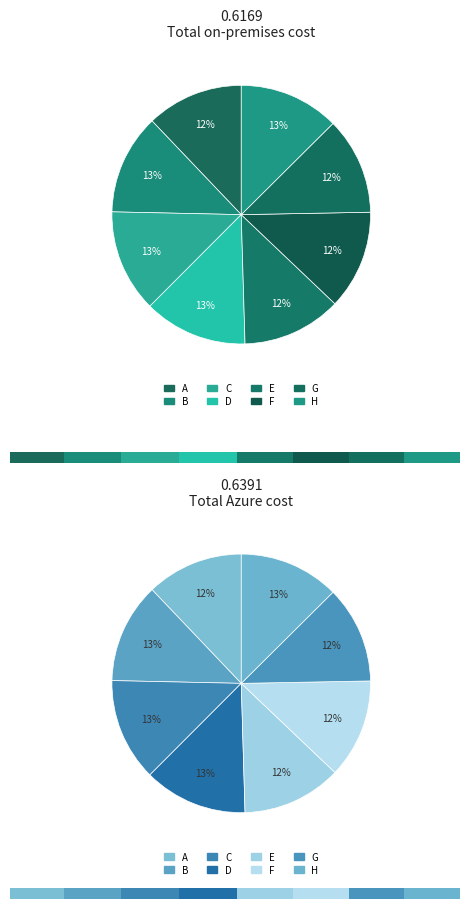

Rank the categories by value from lowest to highest.

A, G, F, E, B, H, C, D